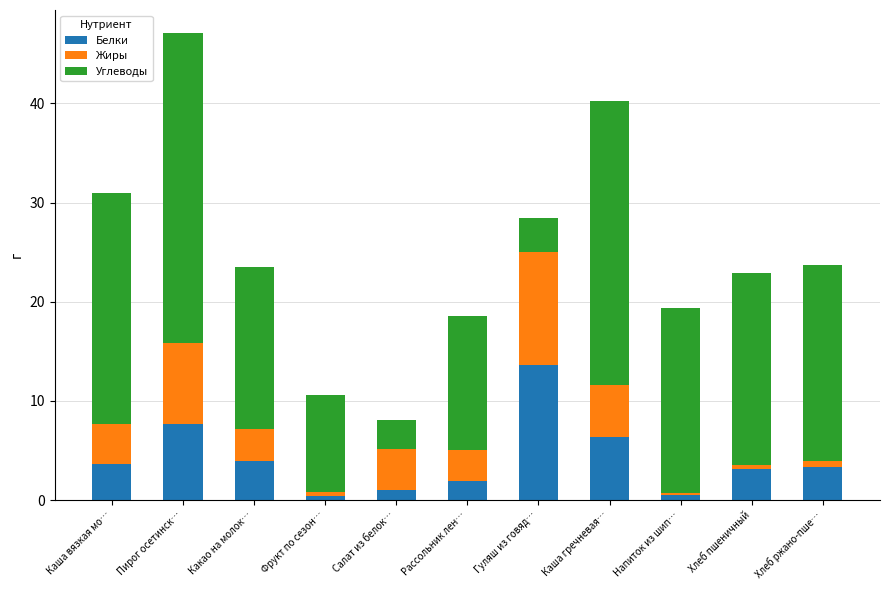

What is the minimum value for Белки?

0.4